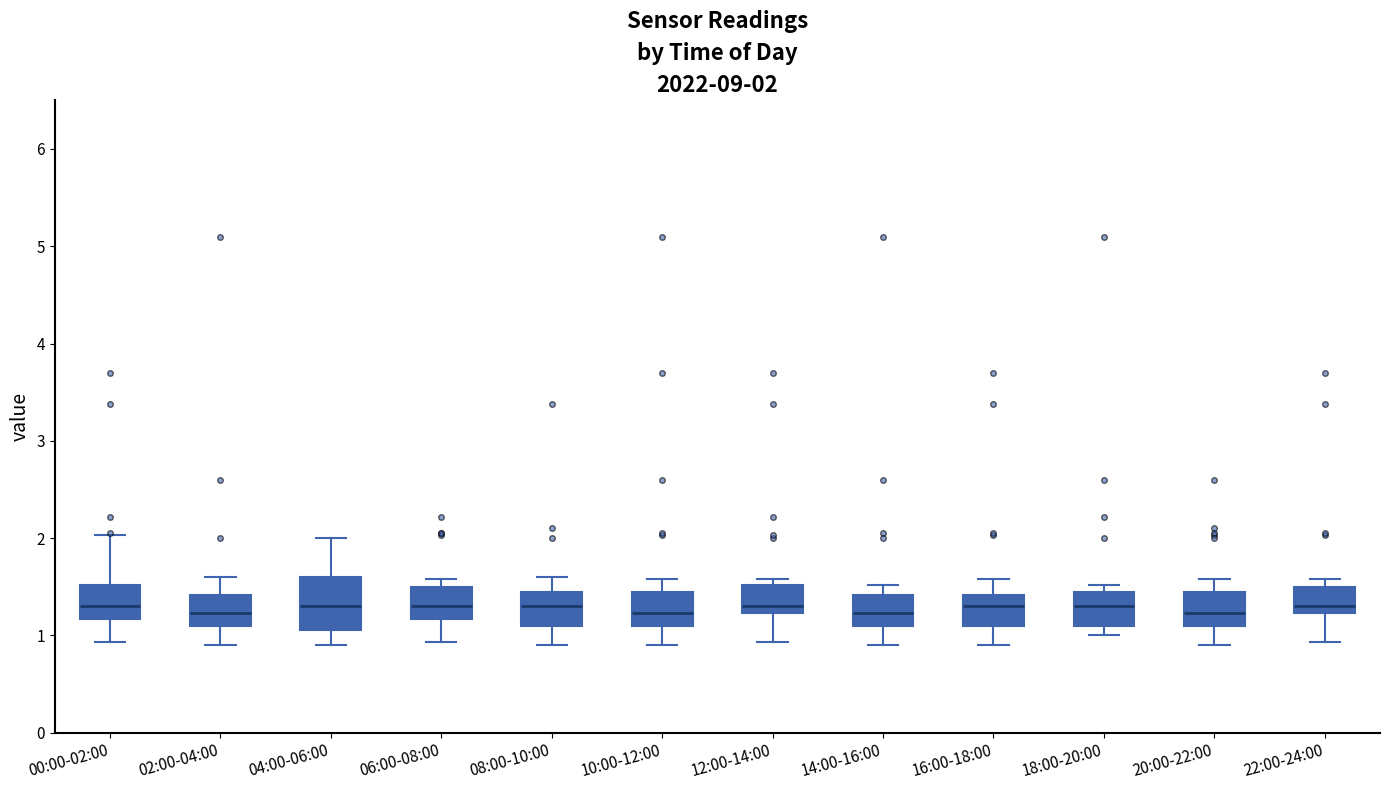

Comparing the boxes themselves (not the whiskers), which one is the tallest?

04:00-06:00